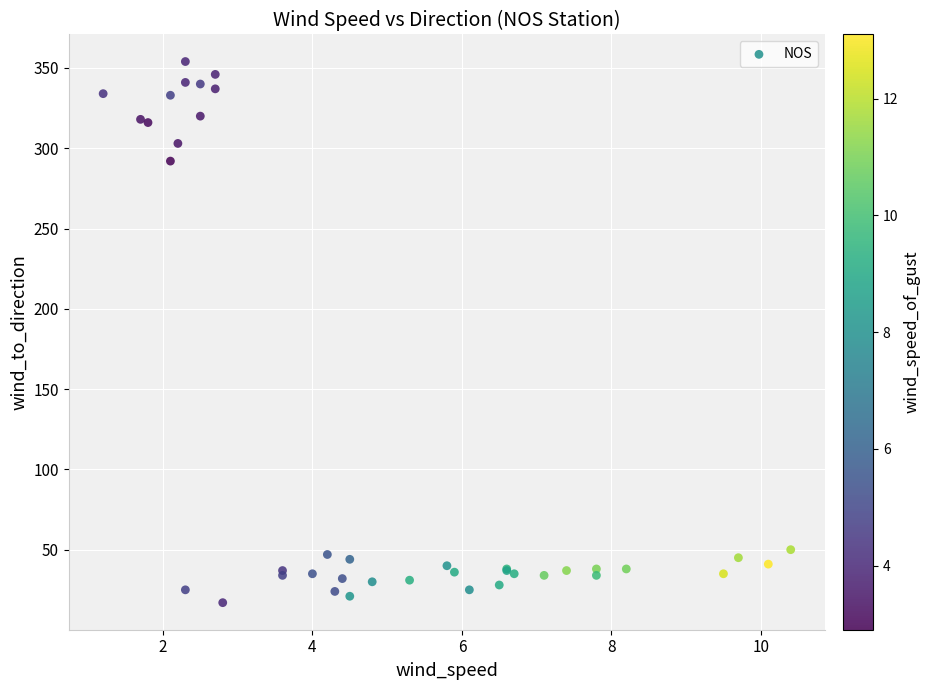

What Y value in the scatter plot is closest to 185?

292